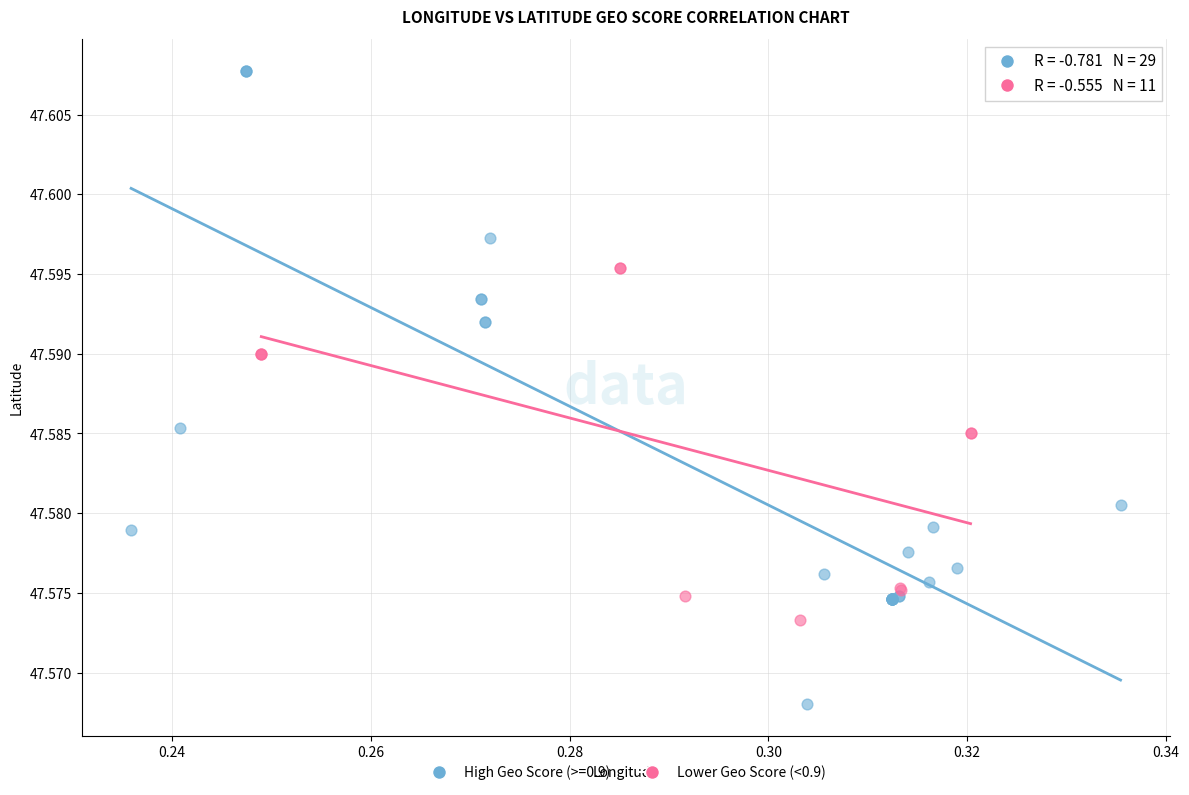

Which series contains the lowest Y value?

High Geo Score (>=0.9)